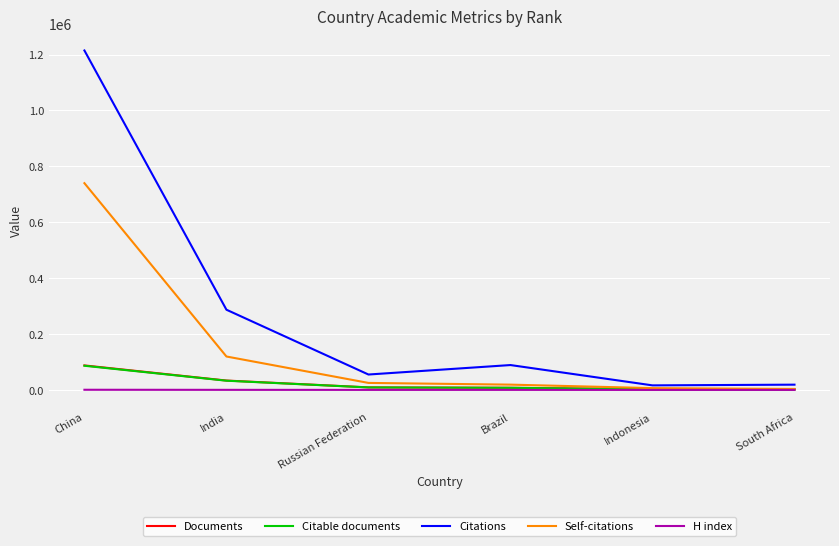

The value of Citations at Brazil is 89064. True or false?

True